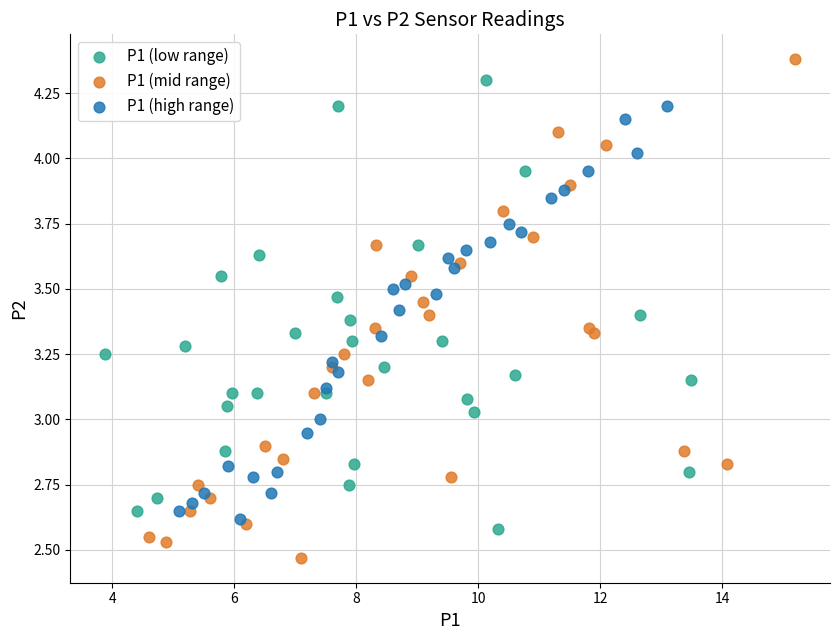

Which series contains the lowest Y value?

P1 (mid range)